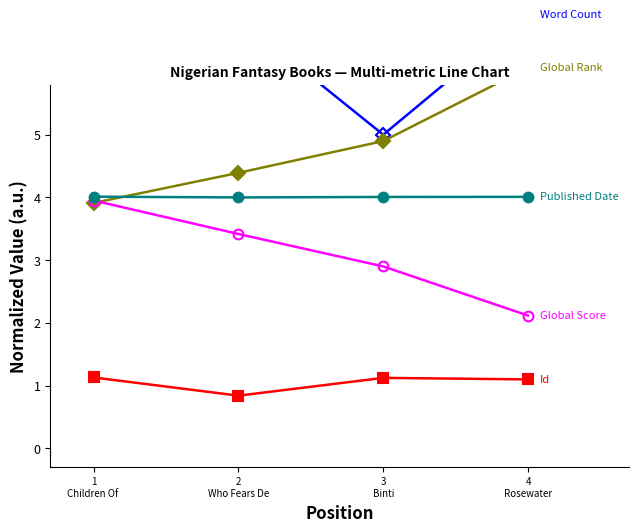

What is the total value across all series at 2
Who Fears De?

19.5